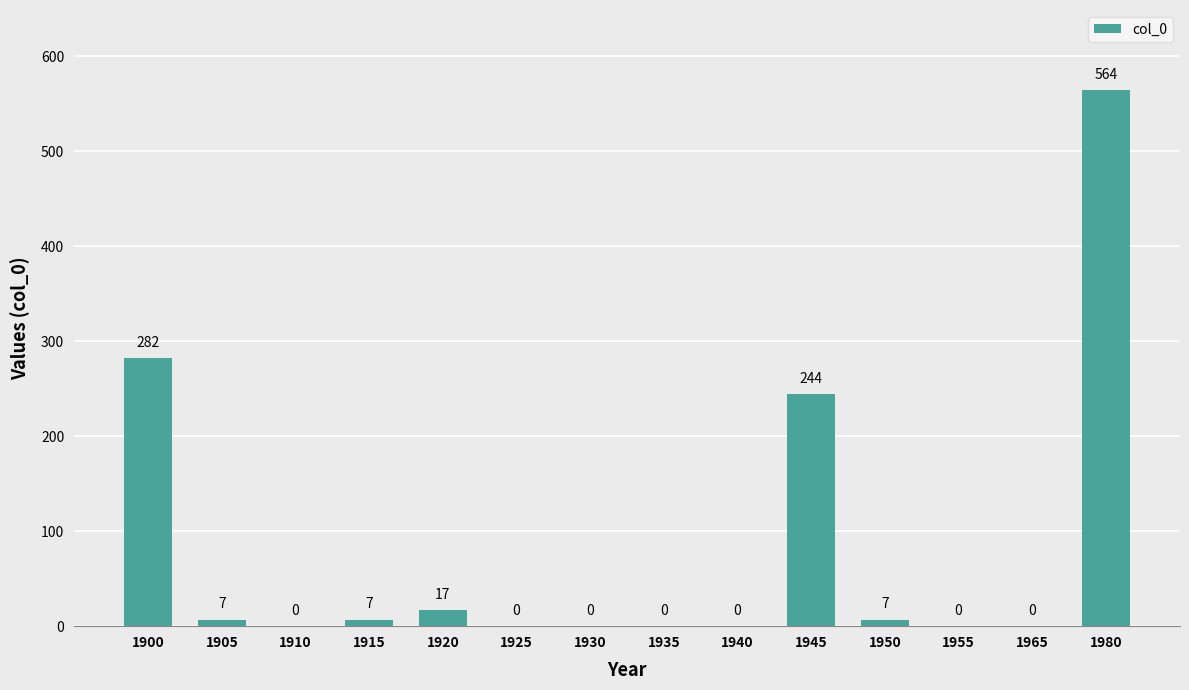

What is the sum of the values at 1930 and 1945?

244